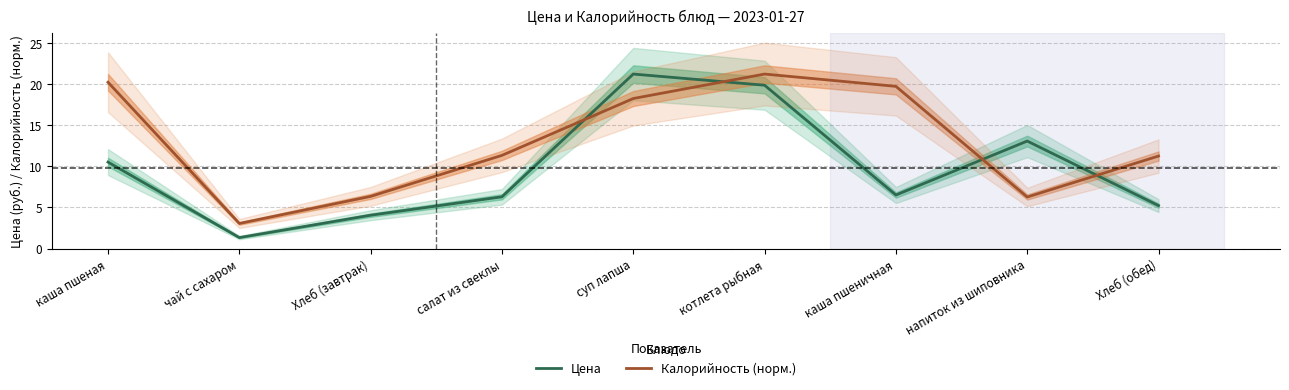

Where do Цена and Калорийность (норм.) first cross each other?

салат из свеклы and суп лапша